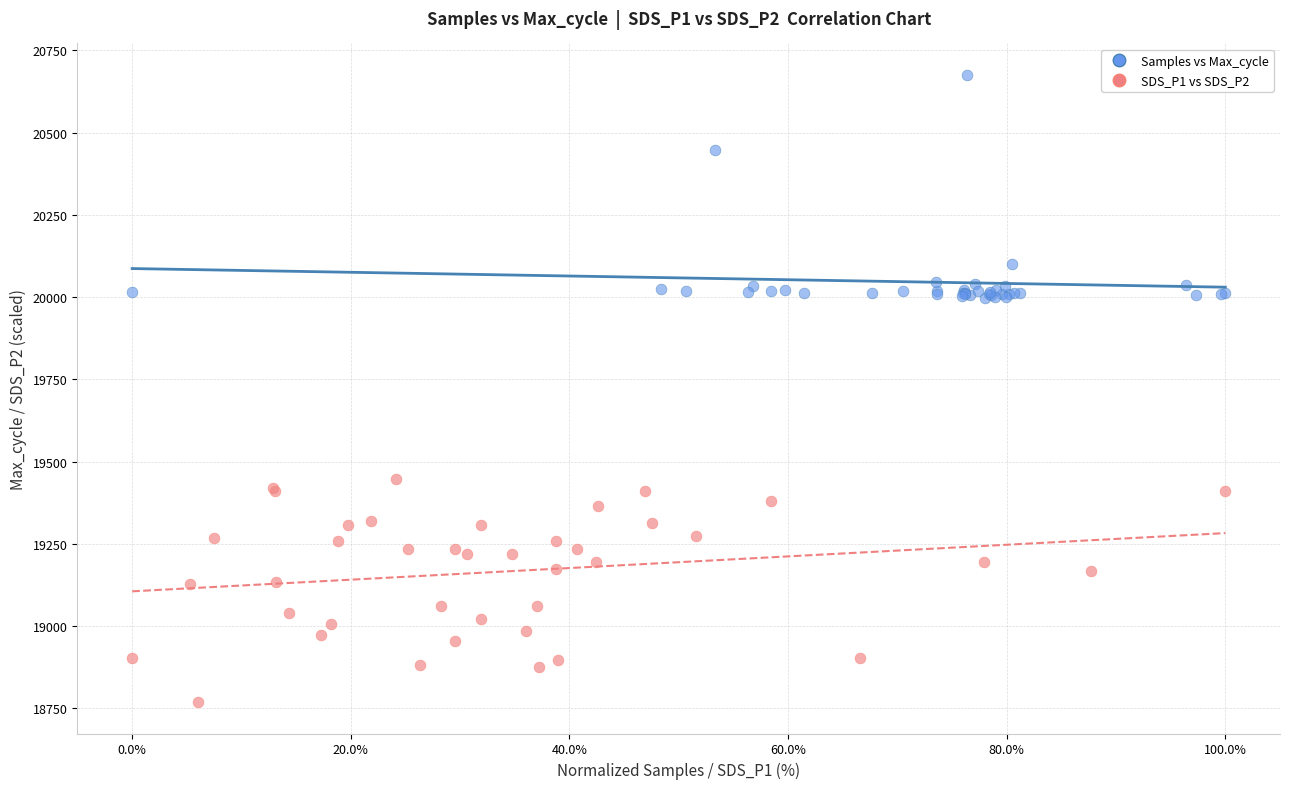

What are all the series names shown in the legend?

Samples vs Max_cycle, SDS_P1 vs SDS_P2